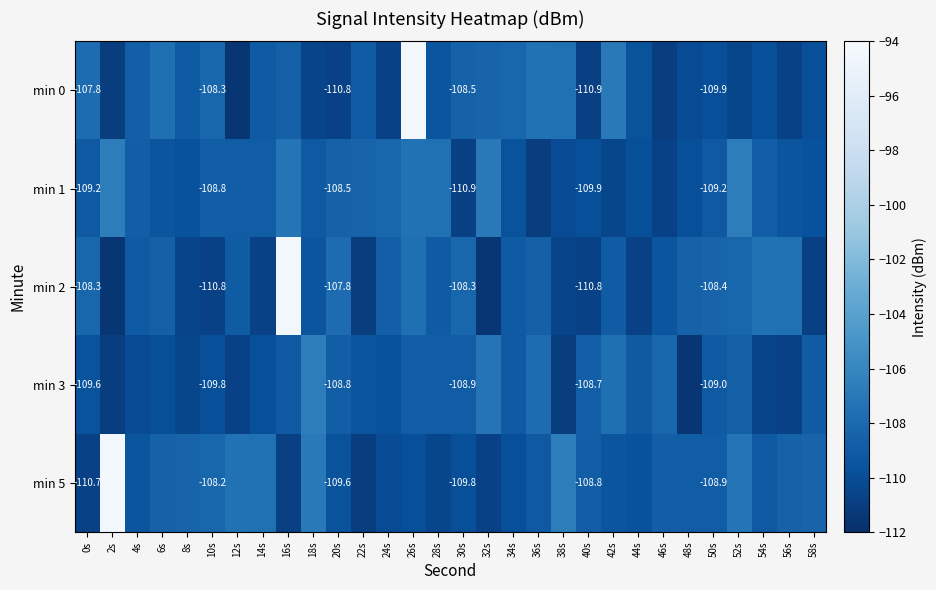

At how many categories does at least one series exceed -104?

3